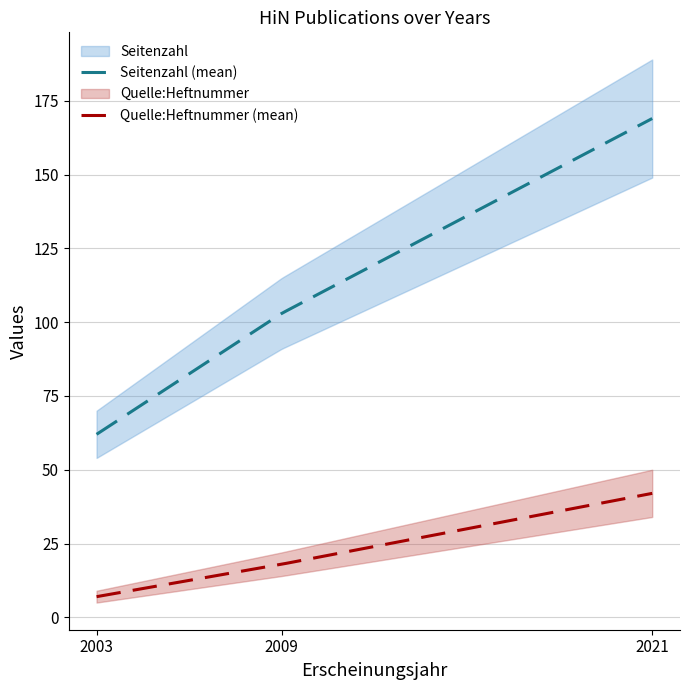

Reading left to right, extract all data points from this chart.

Seitenzahl: 2003=62	2009=103	2021=169
Quelle:Heftnummer: 2003=7	2009=18	2021=42